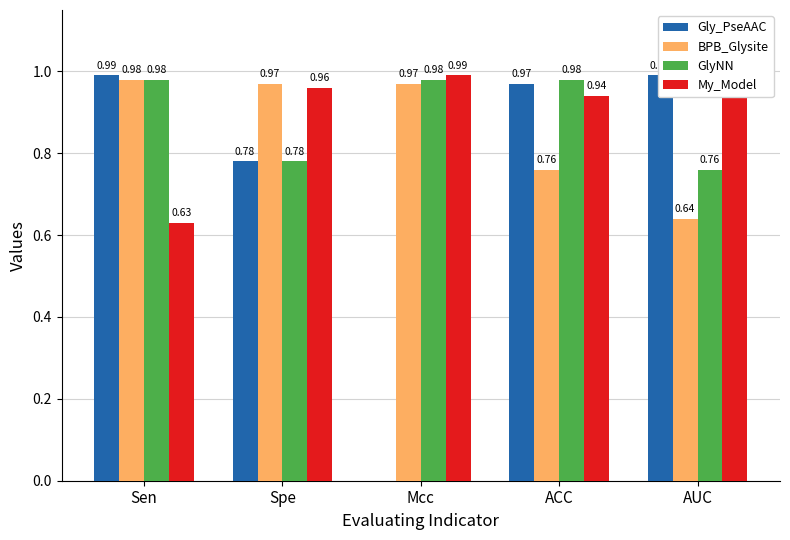

Which has a higher value, Spe or Sen?

Sen